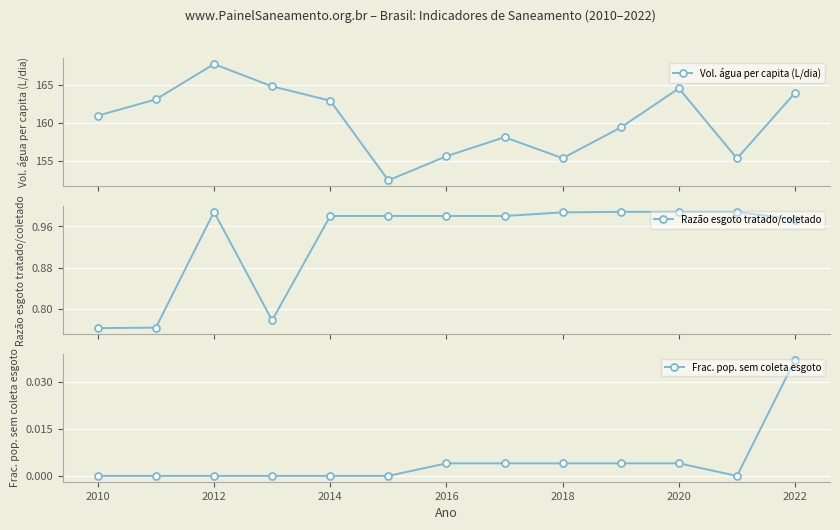

What is the maximum value shown in the chart?

167.8